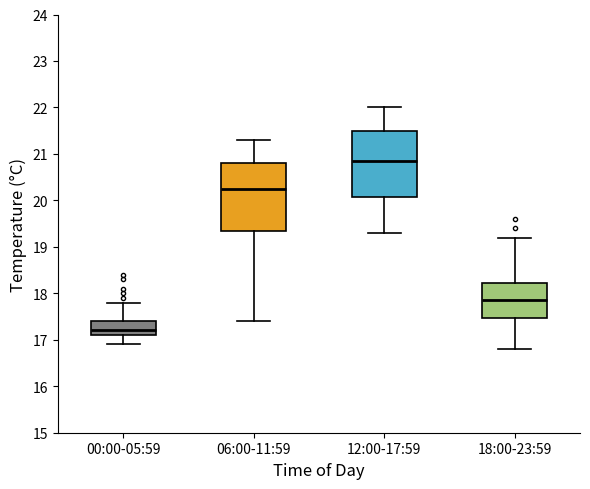

Reading left to right, transcribe this box plot: for each box, give where its median line is, the range the box spans, and where its two whiskers end, as read against the y-axis. The values are not printed on the chart, so give them approximately, as read against the axis.

00:00-05:59: median 17.2, box 17.1 to 17.4, whiskers 16.9 to 17.8
06:00-11:59: median 20.3, box 19.4 to 20.8, whiskers 17.4 to 21.3
12:00-17:59: median 20.9, box 20.1 to 21.5, whiskers 19.3 to 22.0
18:00-23:59: median 17.9, box 17.5 to 18.2, whiskers 16.8 to 19.2